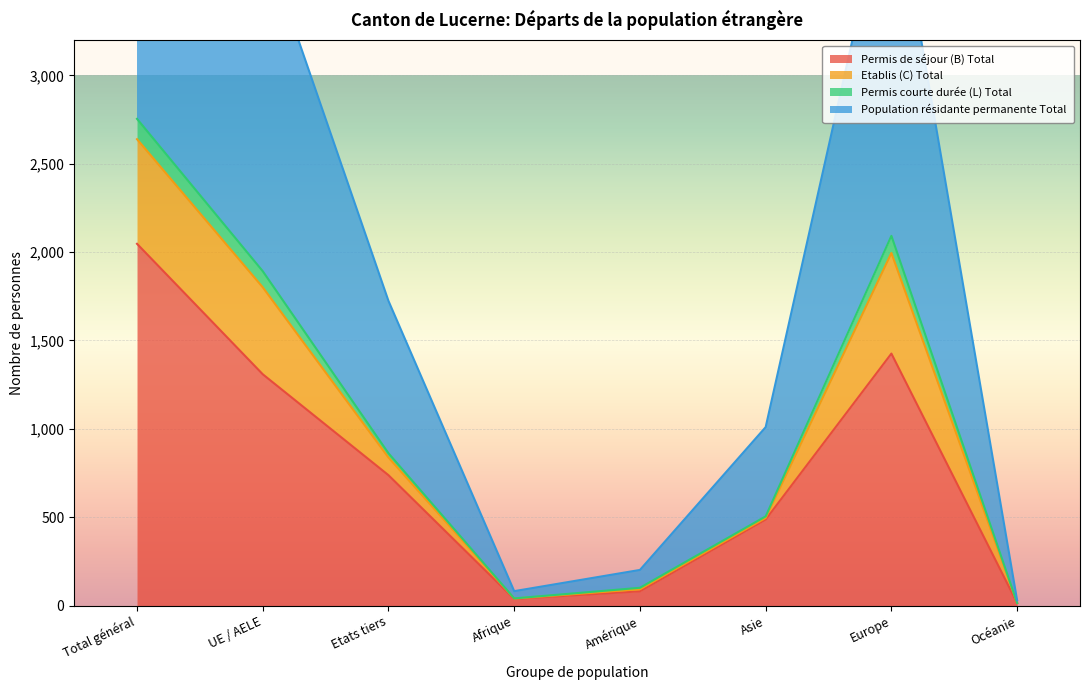

At which label does Permis de séjour (B) Total reach its peak?

Total général